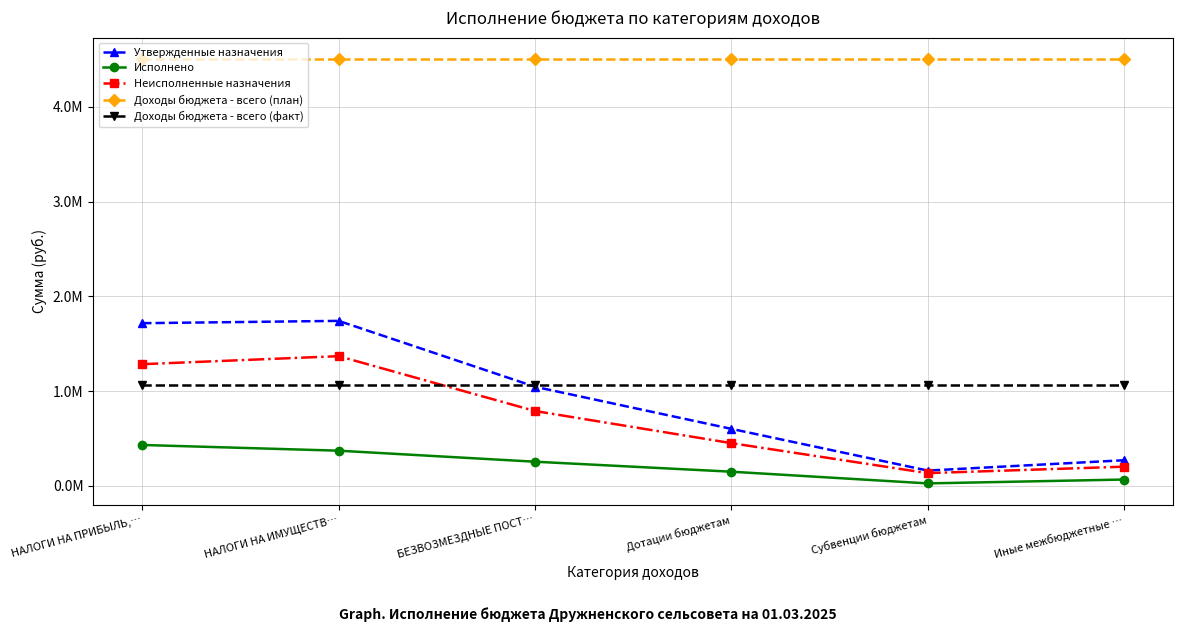

At which label does Исполнено first exceed 256068?

НАЛОГИ НА ПРИБЫЛЬ,…